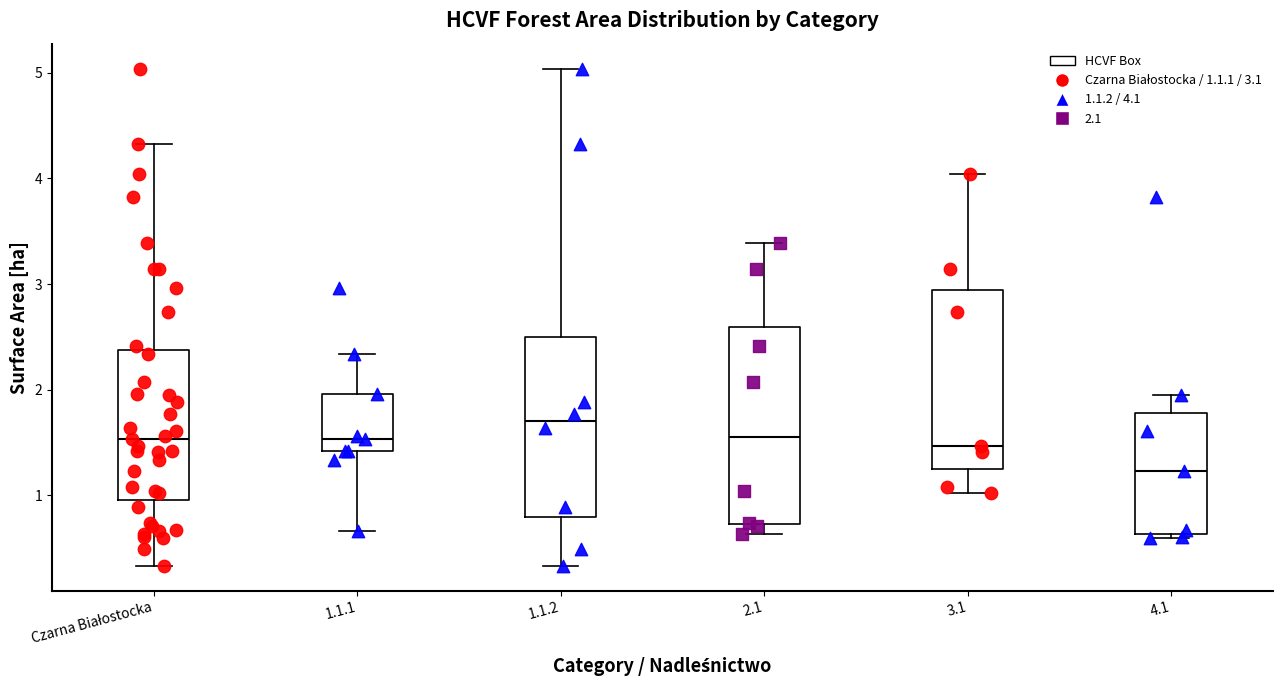

Reading left to right, read every box against the y-axis: the position of its median line, the range the box covers, and the ends of its whiskers. The values are not printed on the chart, so give them approximately, as read against the axis.

Czarna Białostocka: median 1.5, box 1.0 to 2.4, whiskers 0.3 to 4.3
1.1.1: median 1.5, box 1.4 to 2.0, whiskers 0.7 to 2.3
1.1.2: median 1.7, box 0.8 to 2.5, whiskers 0.3 to 5.0
2.1: median 1.6, box 0.7 to 2.6, whiskers 0.6 to 3.4
3.1: median 1.5, box 1.2 to 2.9, whiskers 1.0 to 4.0
4.1: median 1.2, box 0.6 to 1.8, whiskers 0.6 (just below the box's lower edge) to 1.9